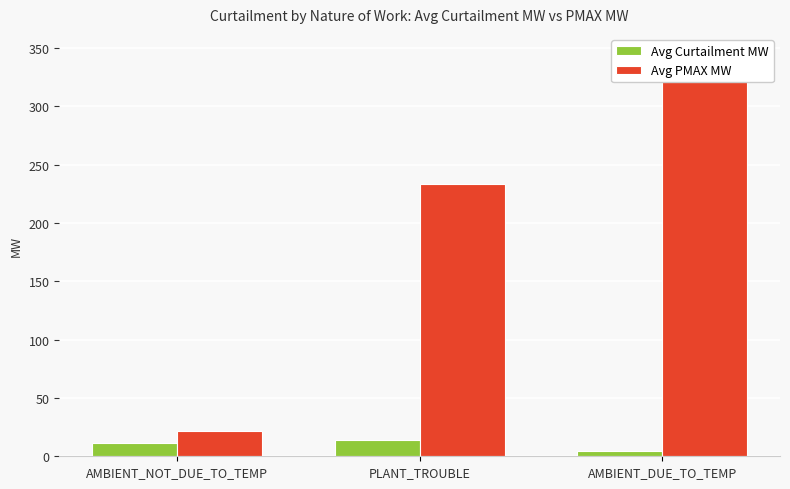

The value of Avg Curtailment MW at AMBIENT_NOT_DUE_TO_TEMP is 11.0. True or false?

True